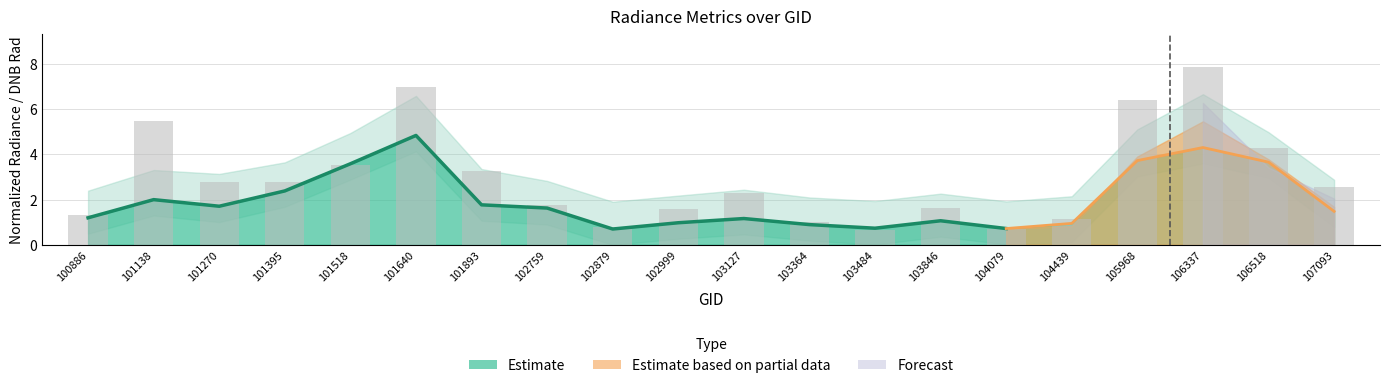

What is the sum of the values at 106337 and 102999?

9.4